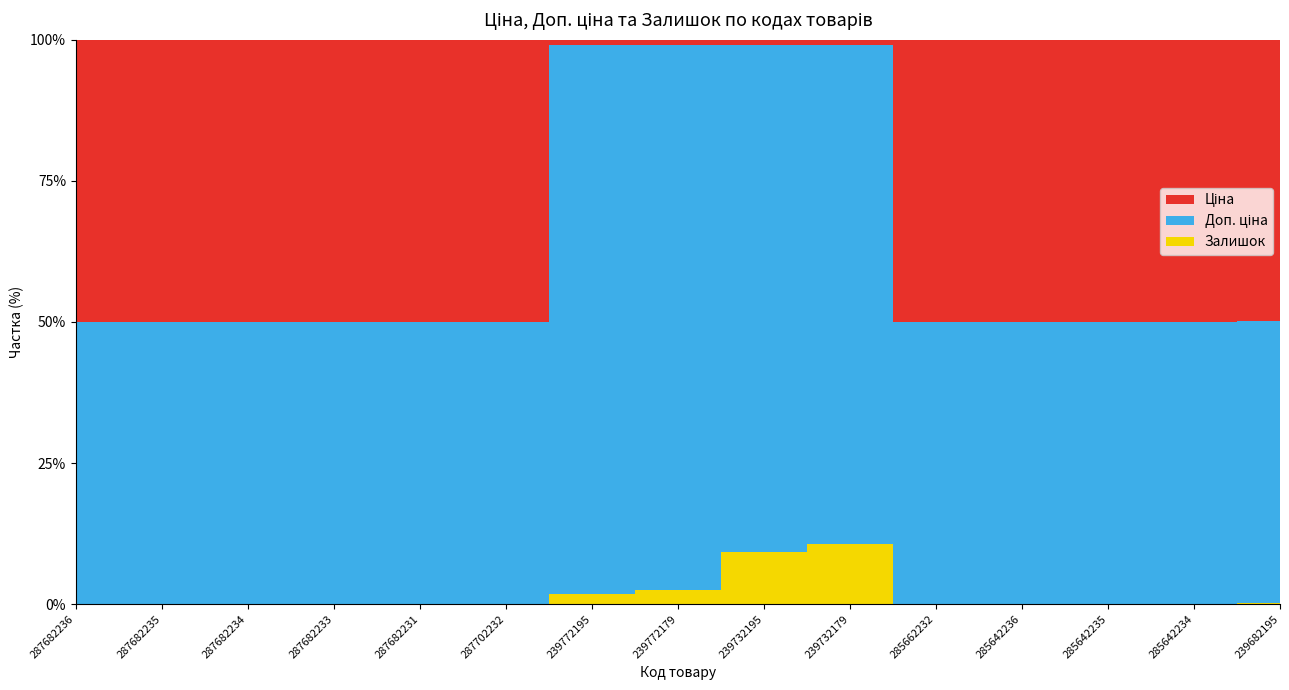

Reading right to left, extract all data points from this chart.

Ціна: 7596.5	29491.5	29491.5	29491.5	58426.5	57.0	57.0	114.1	114.1	29747.2	15120.0	15120.0	15120.0	15120.0	15120.0
Доп. ціна: 7596.5	29491.5	29491.5	29491.5	58426.5	5705.0	5705.0	11410.0	11410.0	29747.2	15120.0	15120.0	15120.0	15120.0	15120.0
Залишок: 39.0	10.0	13.0	16.0	14.0	686.0	588.0	290.0	214.0	0.0	0.0	0.0	0.0	0.0	0.0